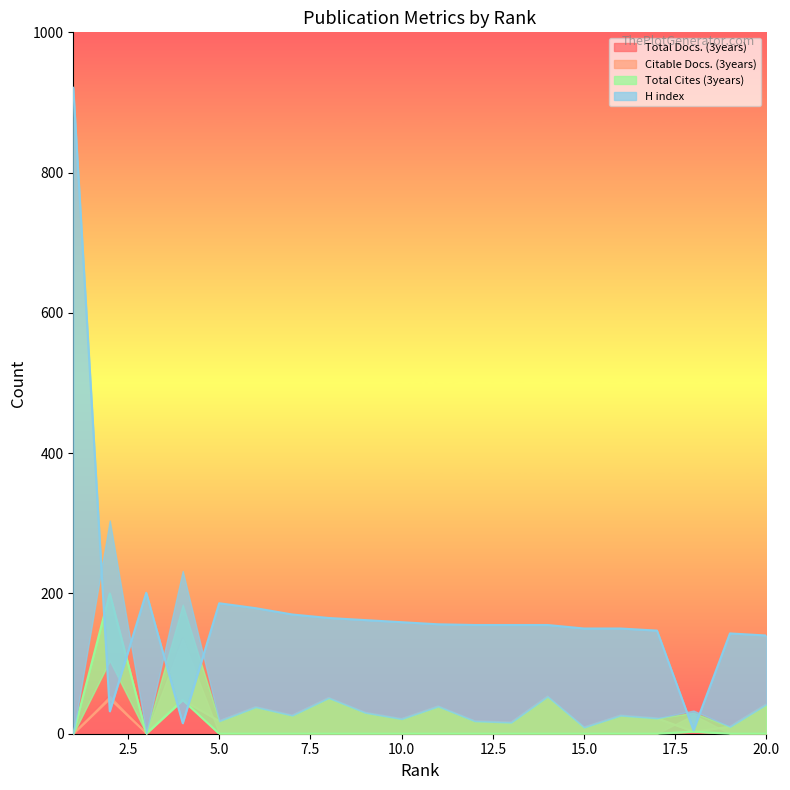

Rank the series by their maximum value, from lowest to highest.

Citable Docs. (3years), Total Docs. (3years), Total Cites (3years), H index